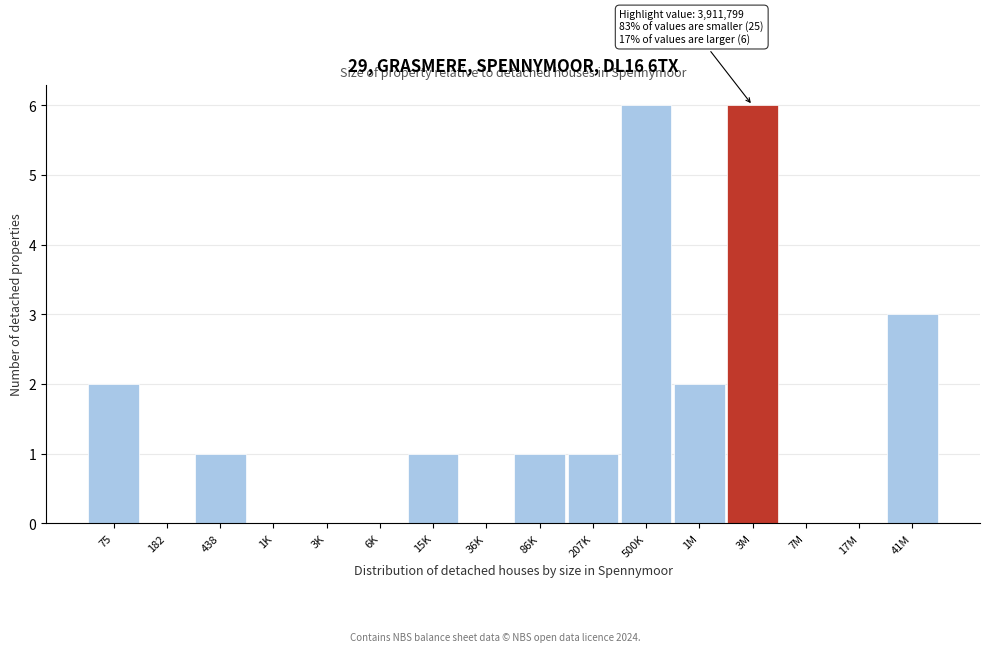

Reading right to left, list all the values displayed in this chart.

41M=3	17M=0	7M=0	3M=6	1M=2	500K=6	207K=1	86K=1	36K=0	15K=1	6K=0	3K=0	1K=0	438=1	182=0	75=2